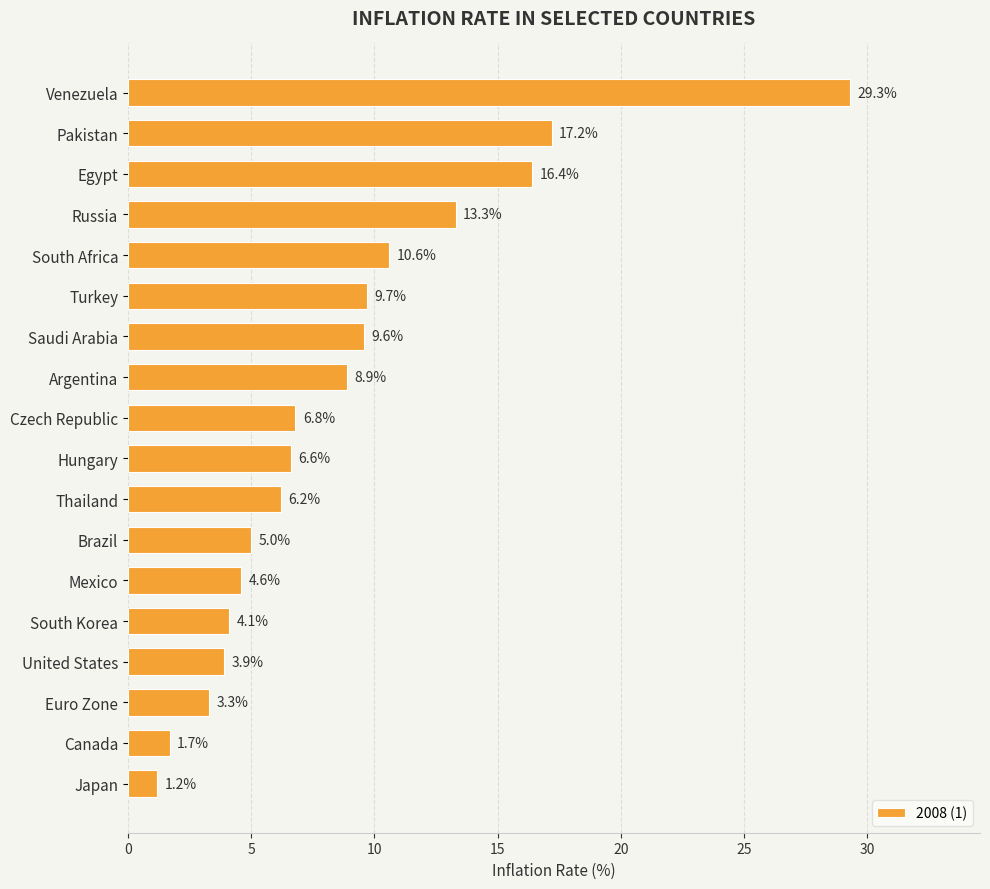

What is the change in value from Turkey to Thailand?

-3.5